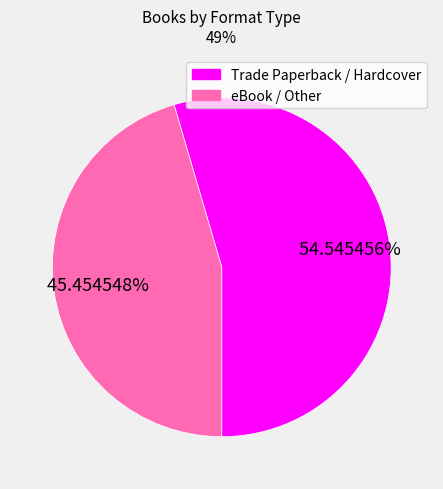

Is there a majority slice in this chart?

Yes